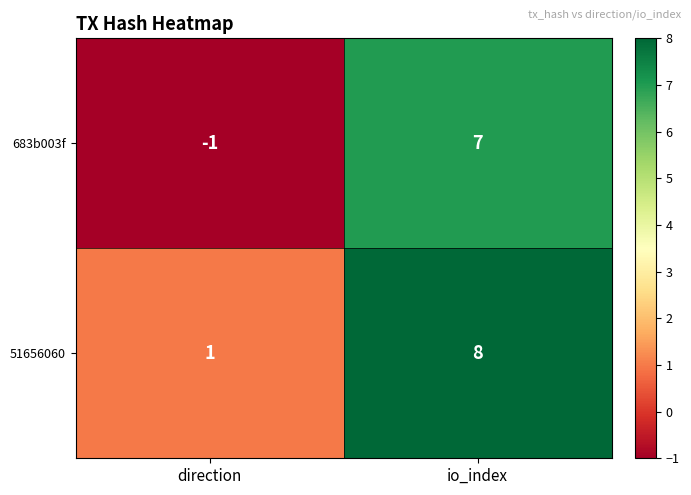

What is the total value across all series at io_index?

15